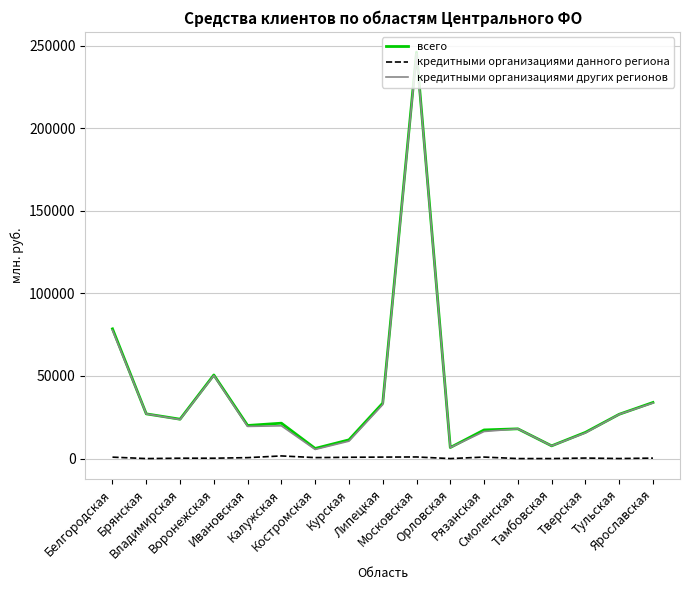

Does the chart have visible grid lines?

Yes